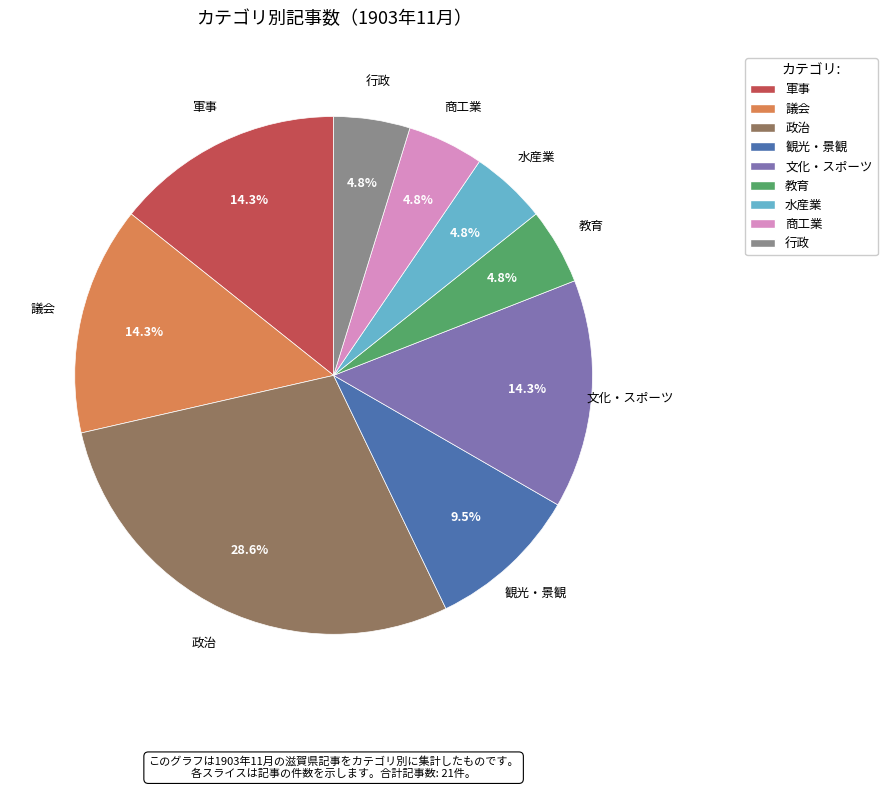

Combined, do 観光・景観 and 行政 account for over 50%?

No